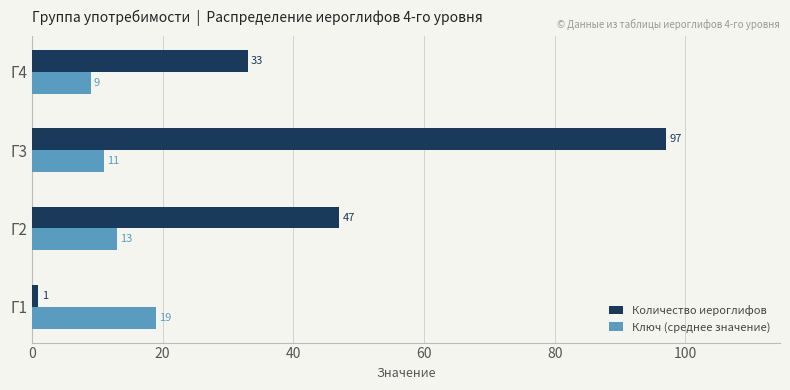

Count the Ключ (среднее значение) values in the range 11 to 19.

3